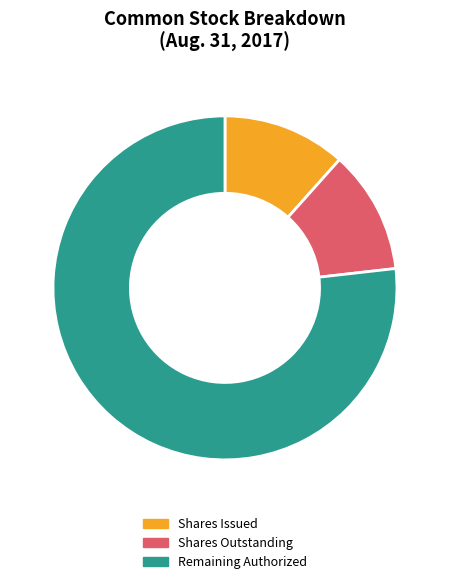

What is the largest slice in the pie chart?

Remaining Authorized